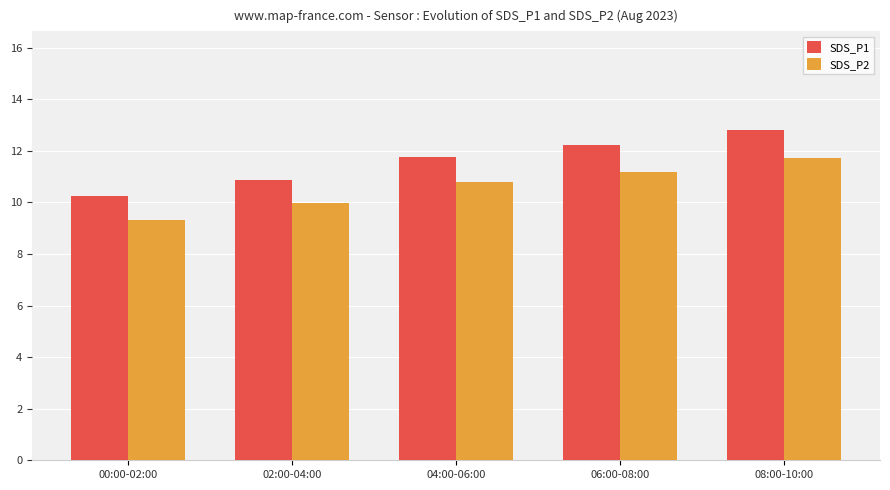

Is the value of SDS_P1 at 08:00-10:00 greater than the value of SDS_P2 at 08:00-10:00?

Yes